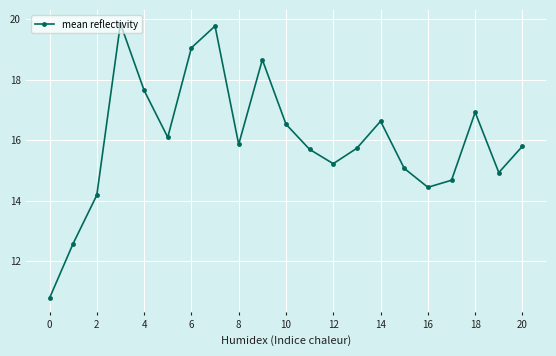

True or false: the data has more than 2 interior local peaks.

True